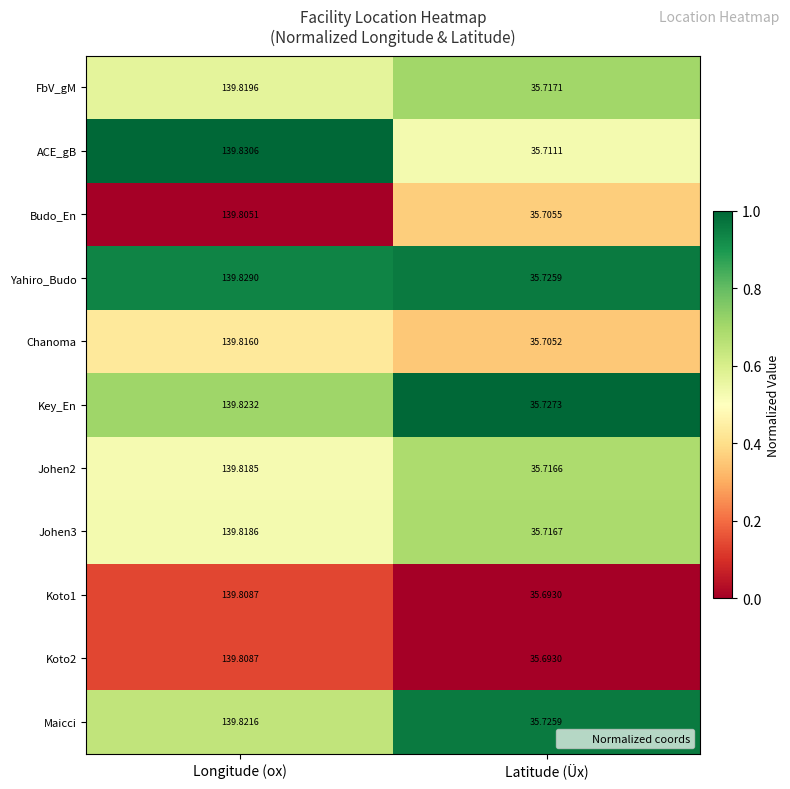

At which category is the sum across all series the highest?

Longitude (ox)